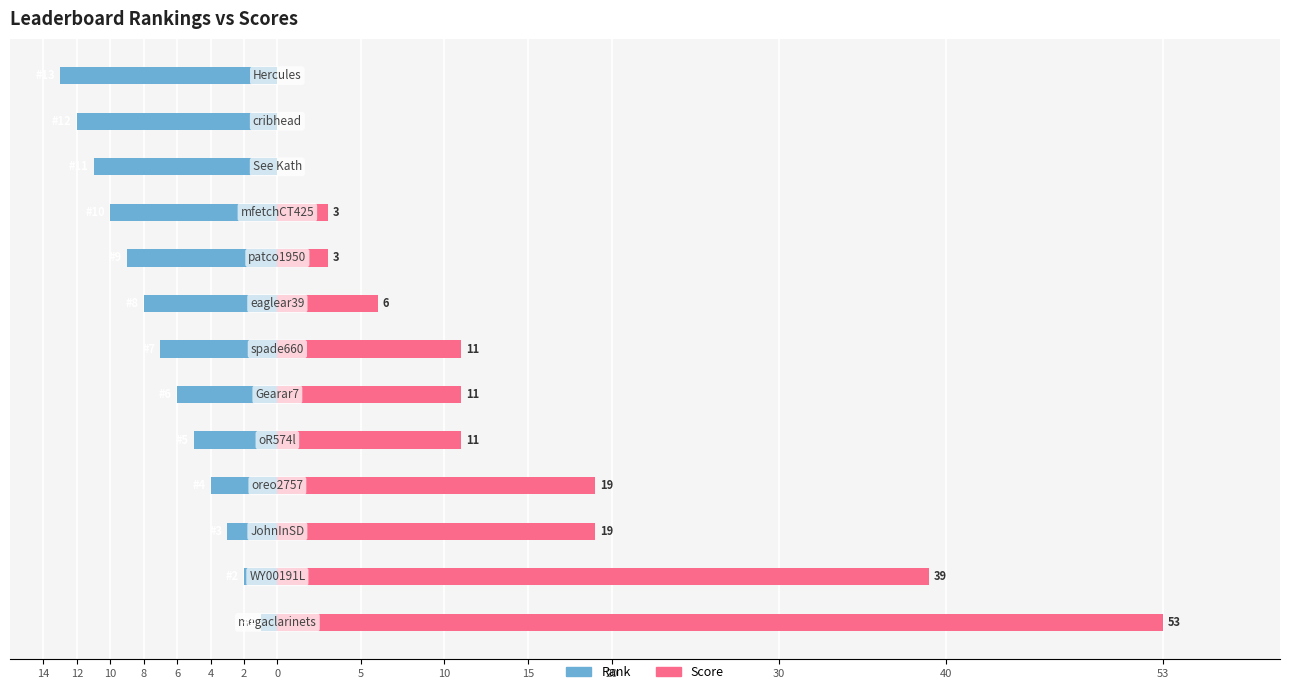

How many values in Score are above zero?

10